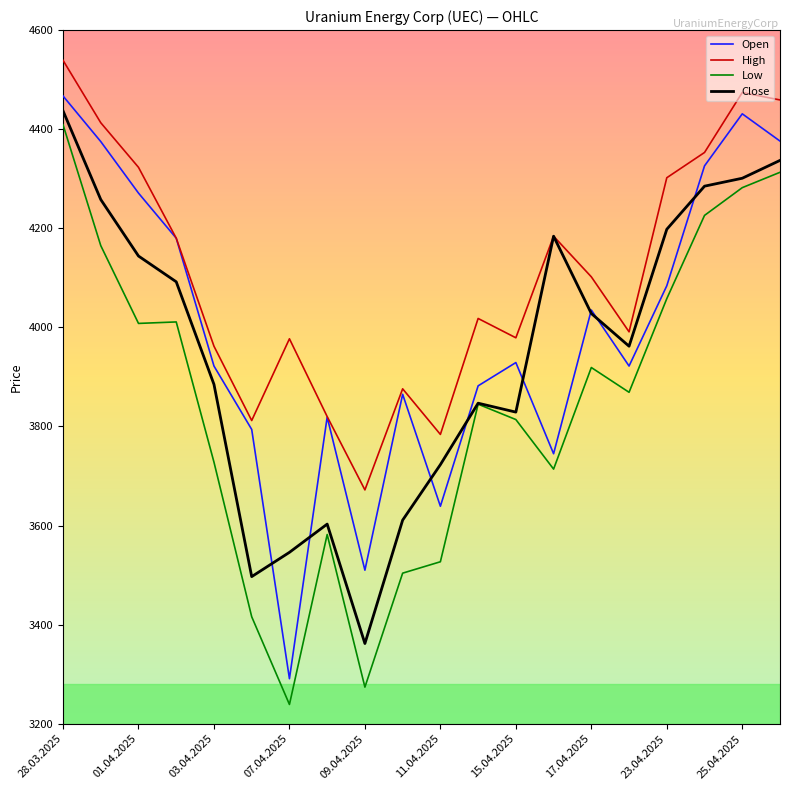

What is the smallest value displayed?

3239